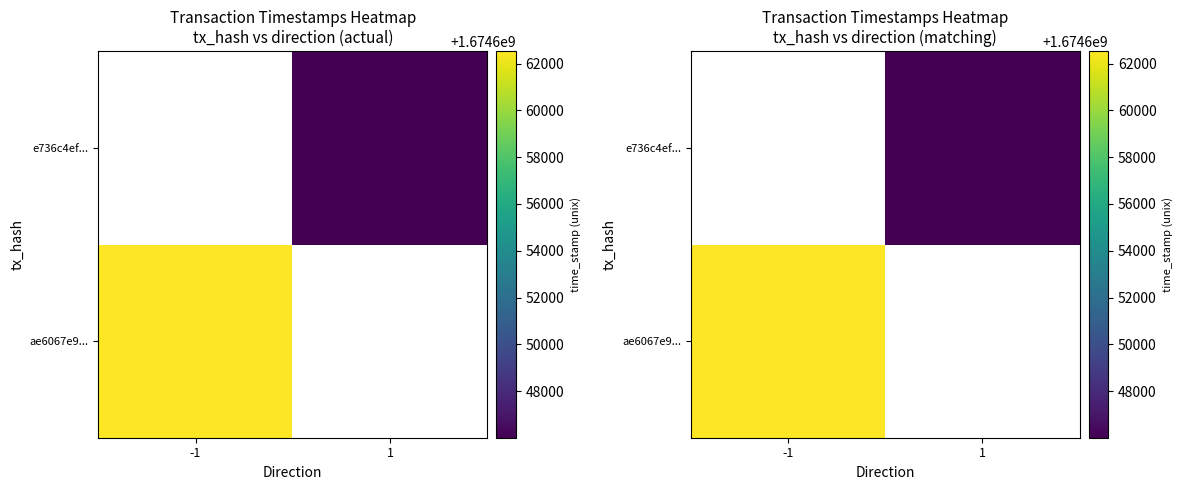

Which has a higher value, -1 or 1?

-1